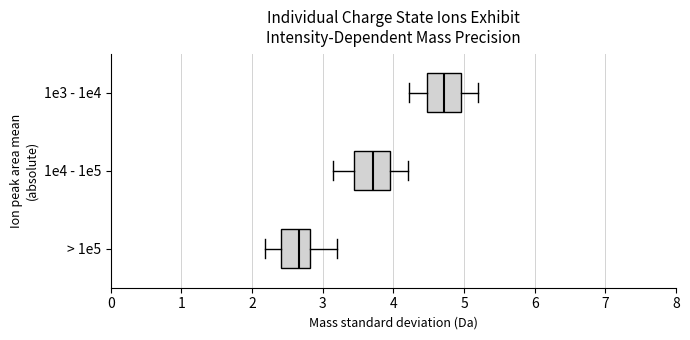

Reading bottom to top, read every box against the x-axis: the position of its median line, the range the box covers, and the ends of its whiskers. The values are not printed on the chart, so give them approximately, as read against the axis.

> 1e5: median 2.7, box 2.4 to 2.8, whiskers 2.2 to 3.2
1e4 - 1e5: median 3.7, box 3.4 to 4.0, whiskers 3.2 to 4.2
1e3 - 1e4: median 4.7, box 4.5 to 5.0, whiskers 4.2 to 5.2